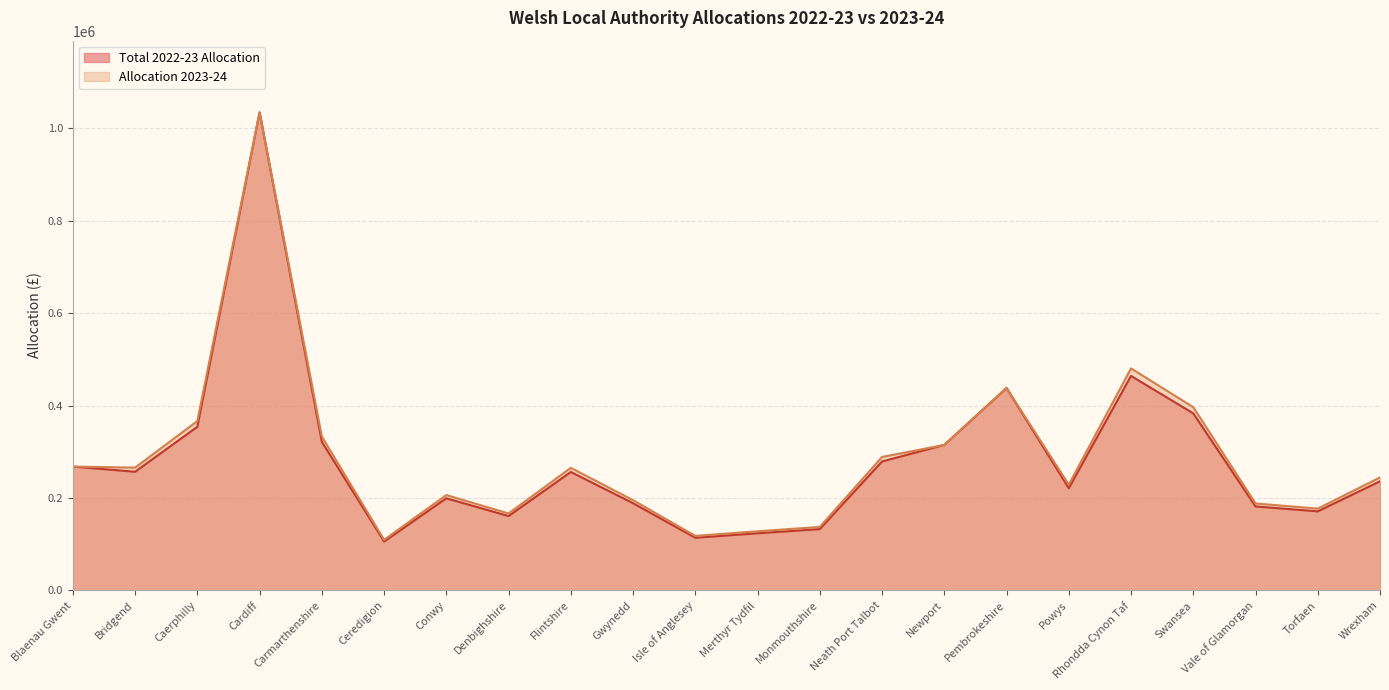

At which category does Allocation 2023-24 reach its first local valley?

Bridgend